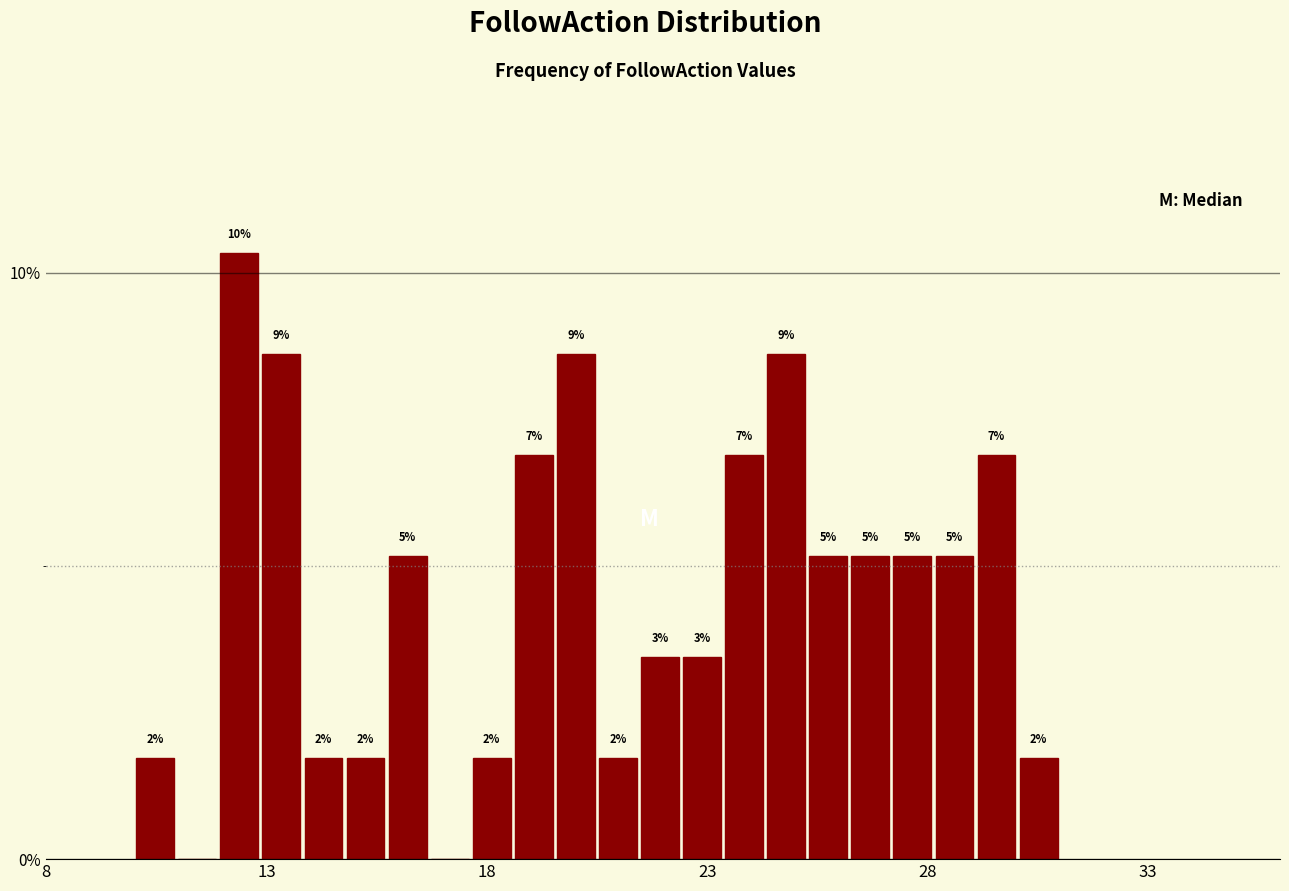

Read against the x-axis, roughly where is the centre of the tallest bar?

12.5